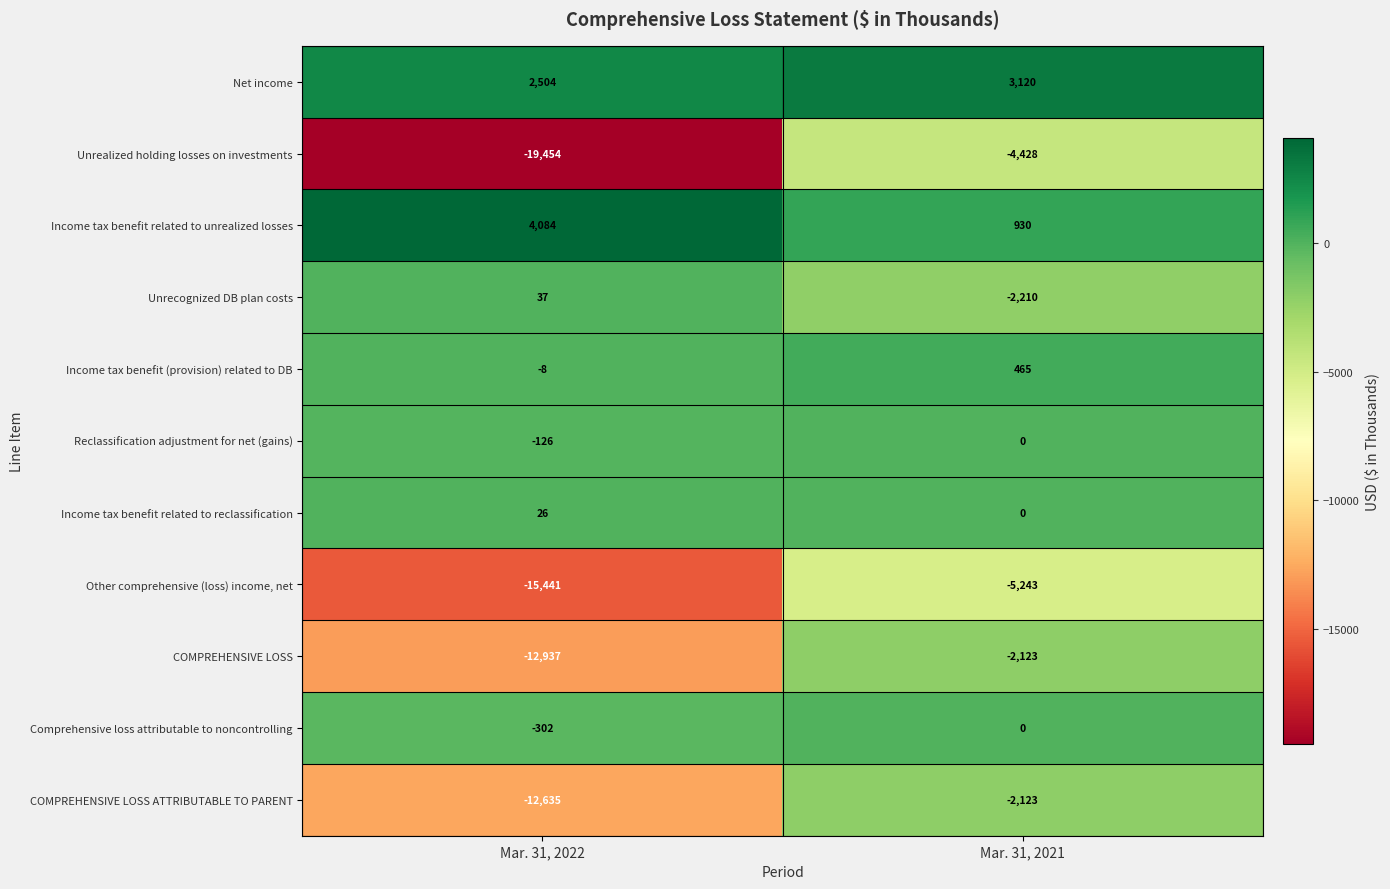

What is the smallest value displayed?

-19454